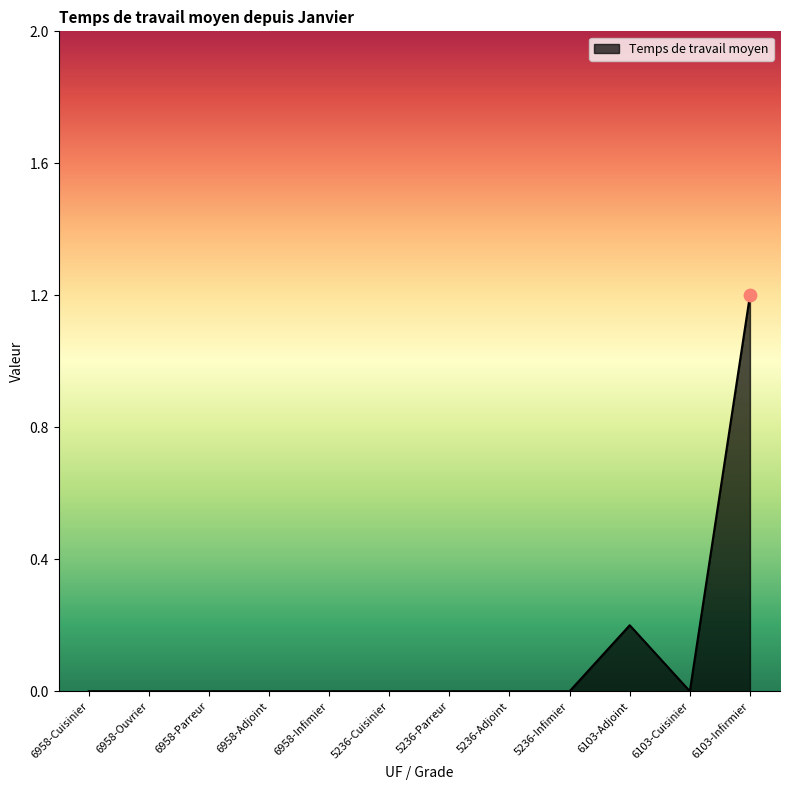

Between 5236-Parreur and 6103-Adjoint, which is larger?

6103-Adjoint